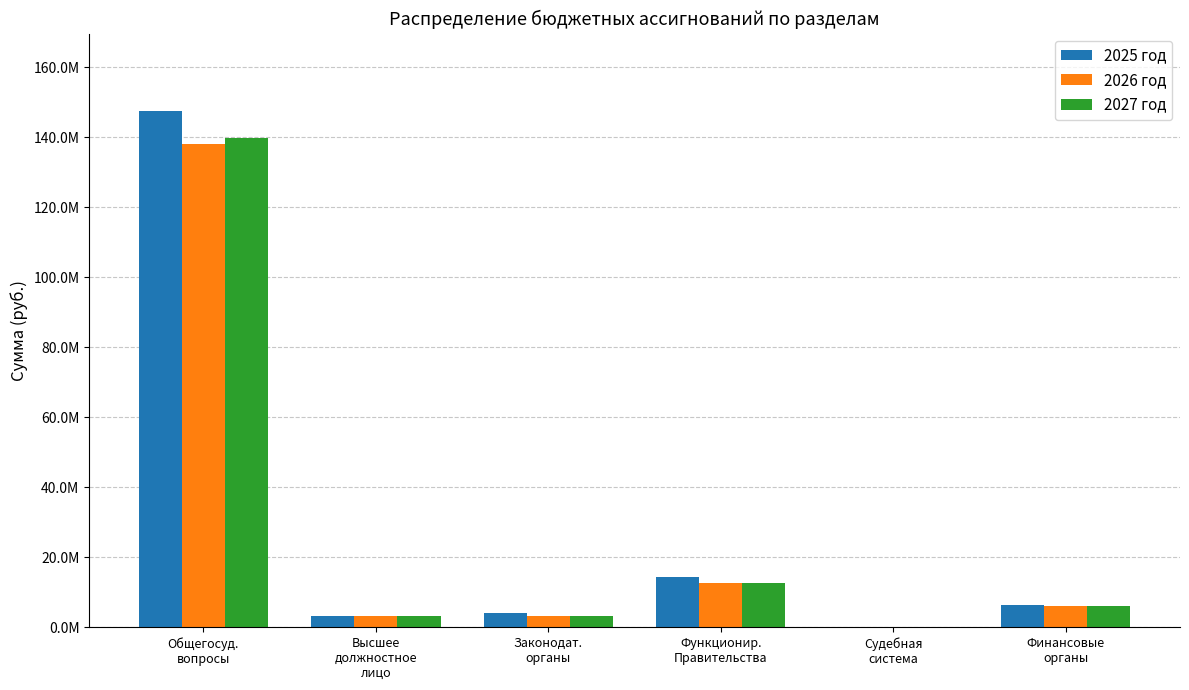

Are the bars horizontal?

No